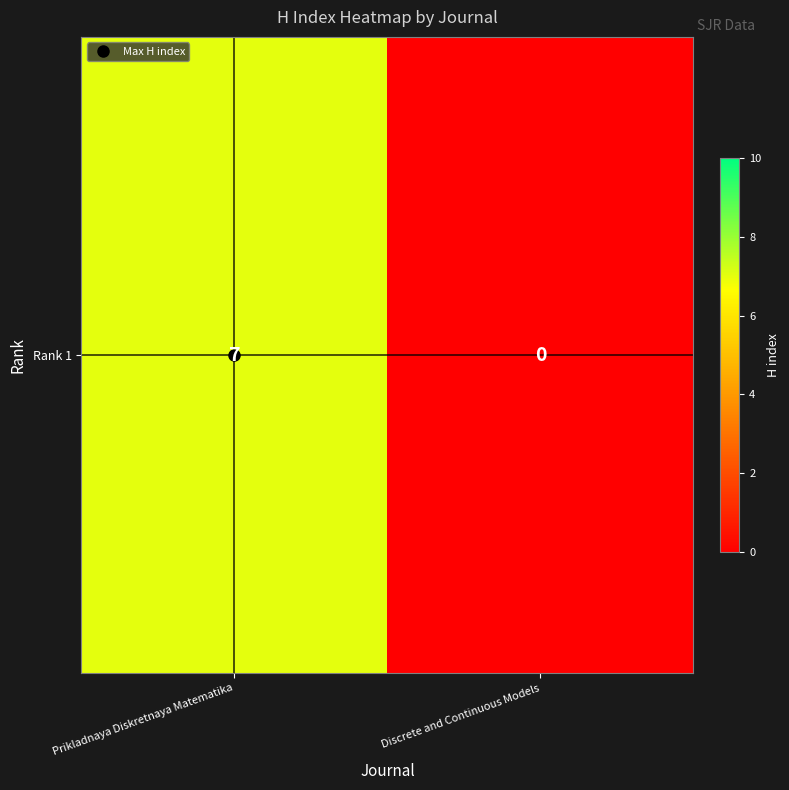

How many data points are less than 7?

1